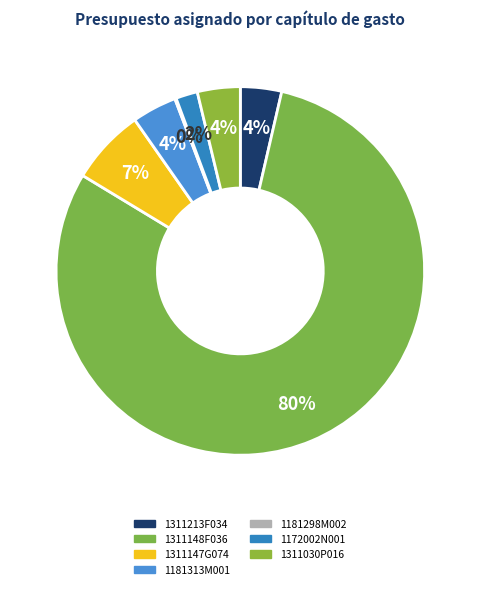

What is the change in value from 1311148F036 to 1181298M002?

-342805146